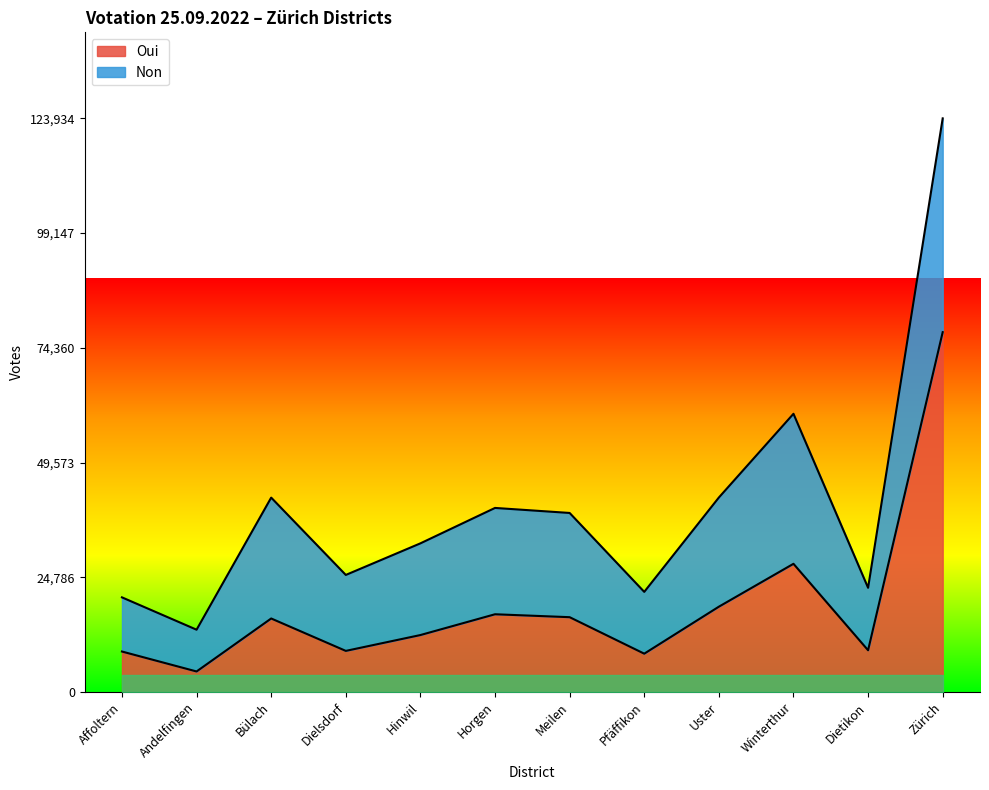

Is it true that the value at Pfäffikon is 8268?

True